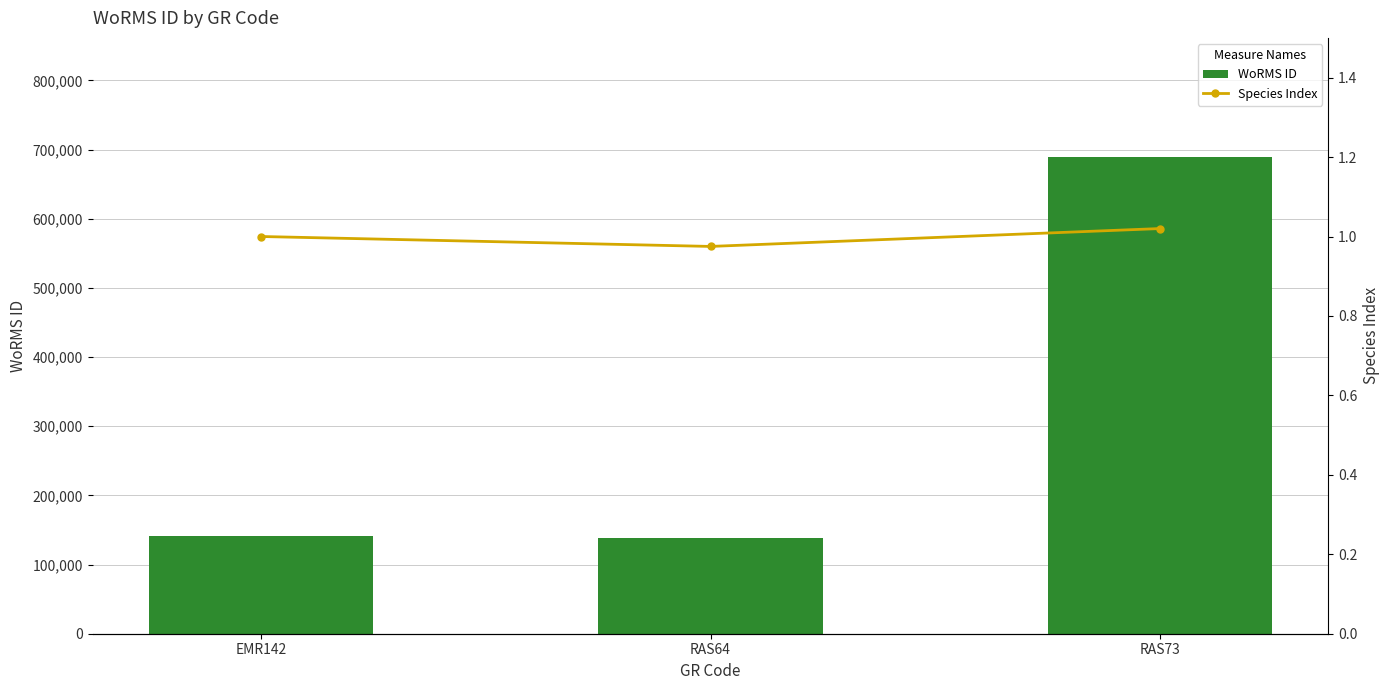

List the series in order of their peak value, highest first.

WoRMS ID, Species Index